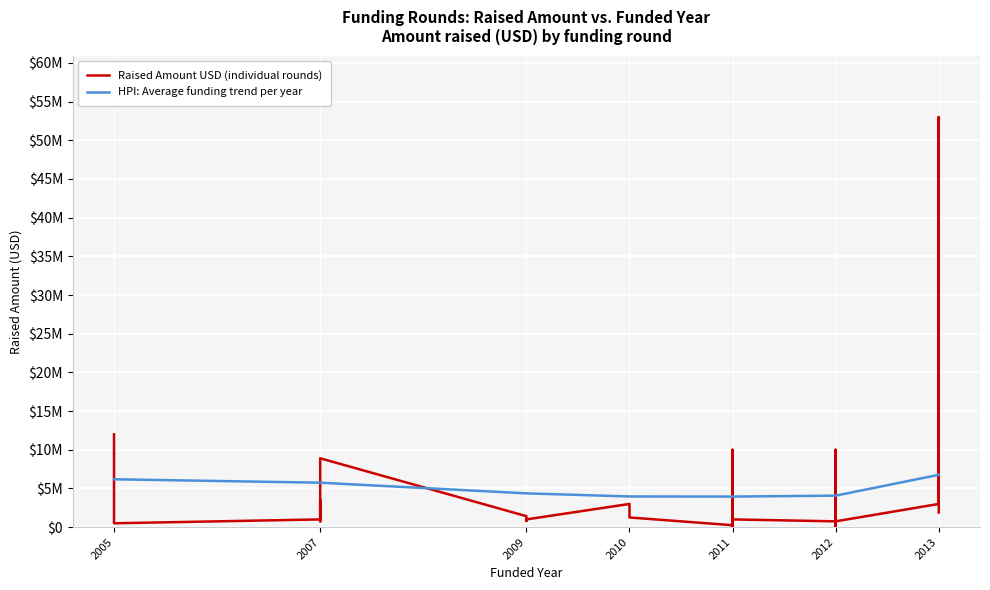

True or false: raised_amount_usd and HPI_trend cross at least once.

True